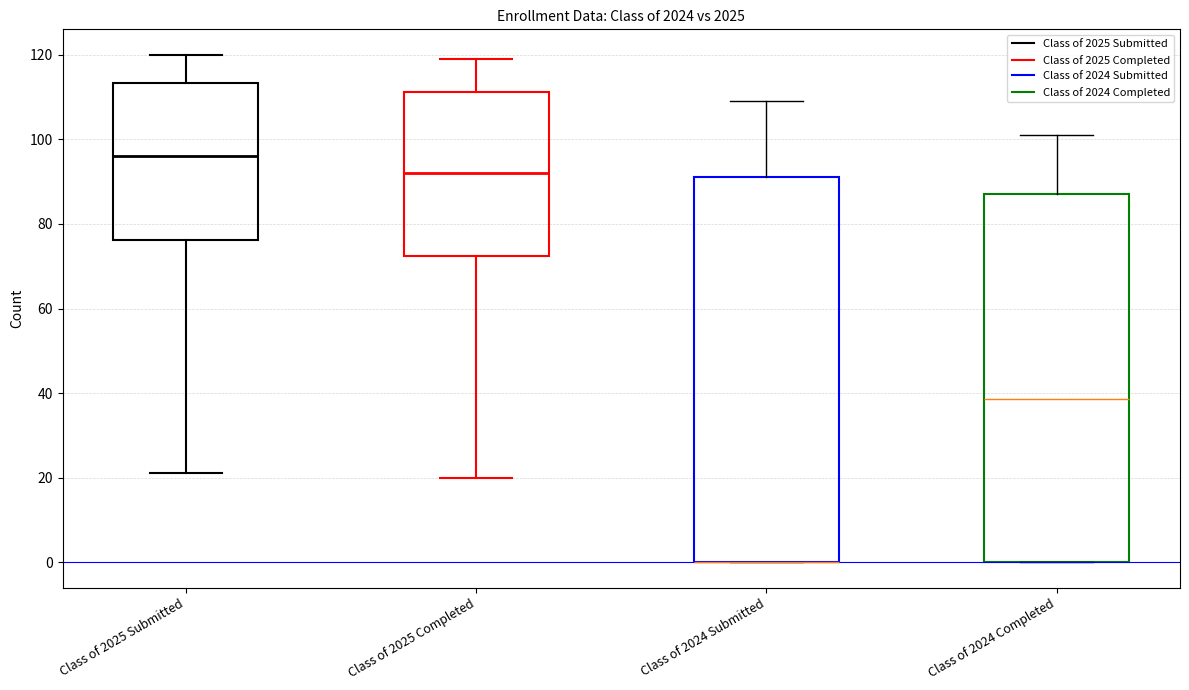

Which box is the tallest, from its lower edge to its upper edge?

Class of 2024 Submitted